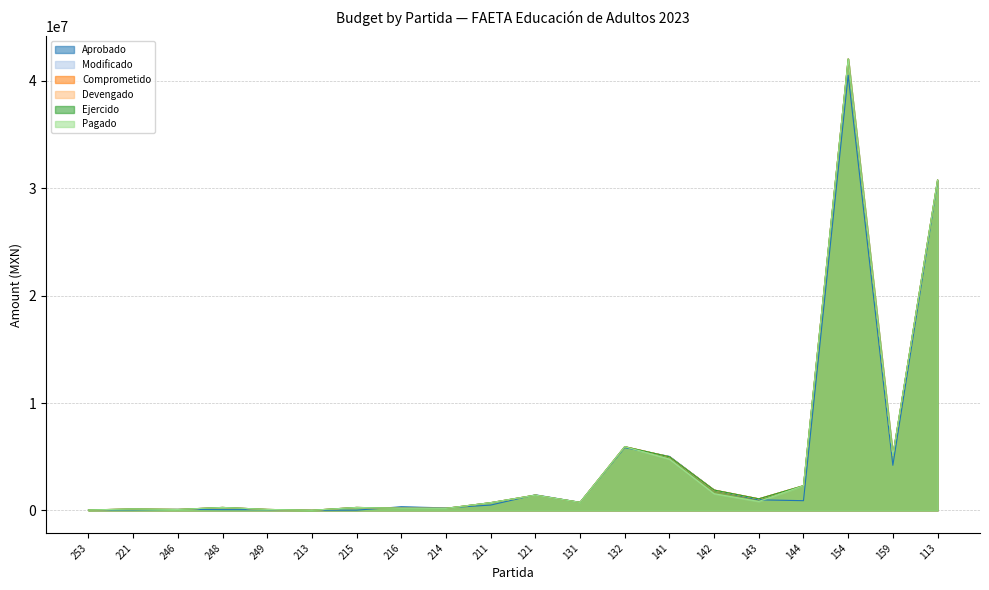

Where do Pagado and Aprobado first cross each other?

253 and 221